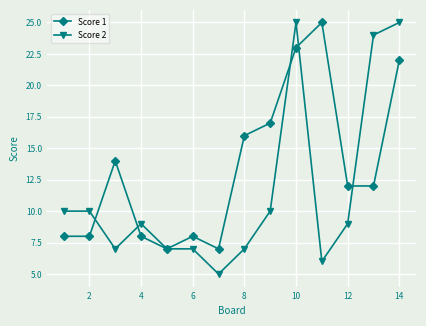

Which series has the largest range (max minus min)?

Score 2